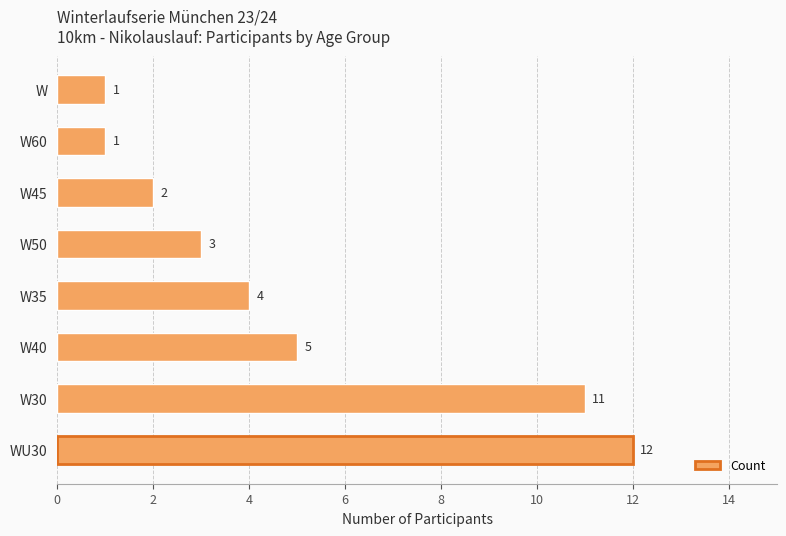

What is the sum of the values at W60 and W40?

6